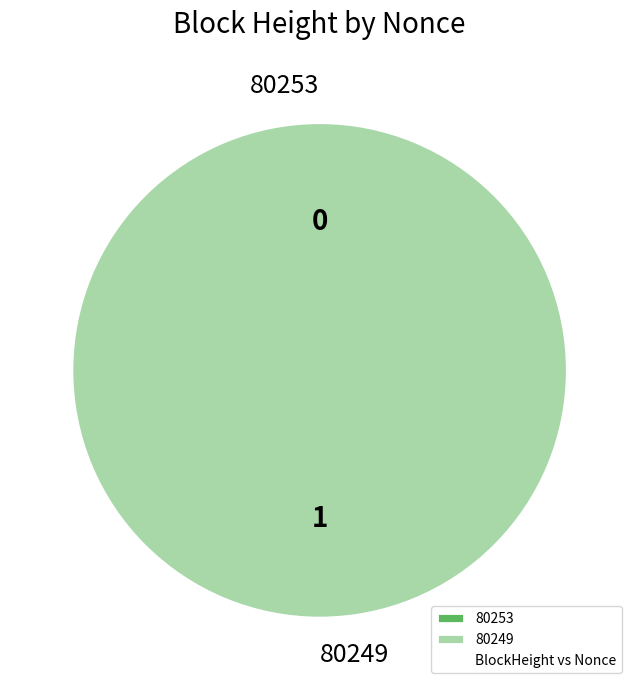

Which has a higher value, 80249 or 80253?

80249